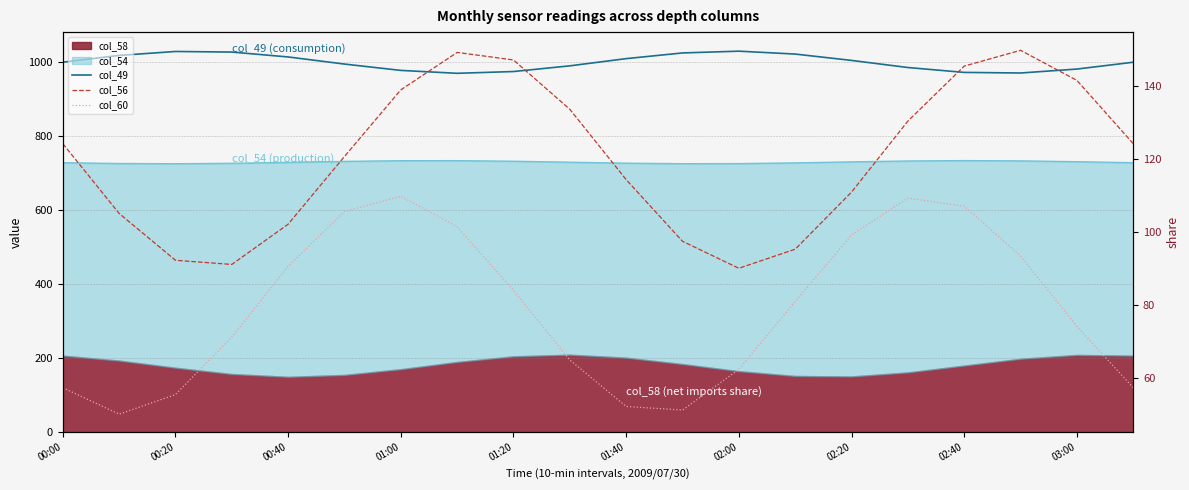

How many categories are shown in the chart?

20